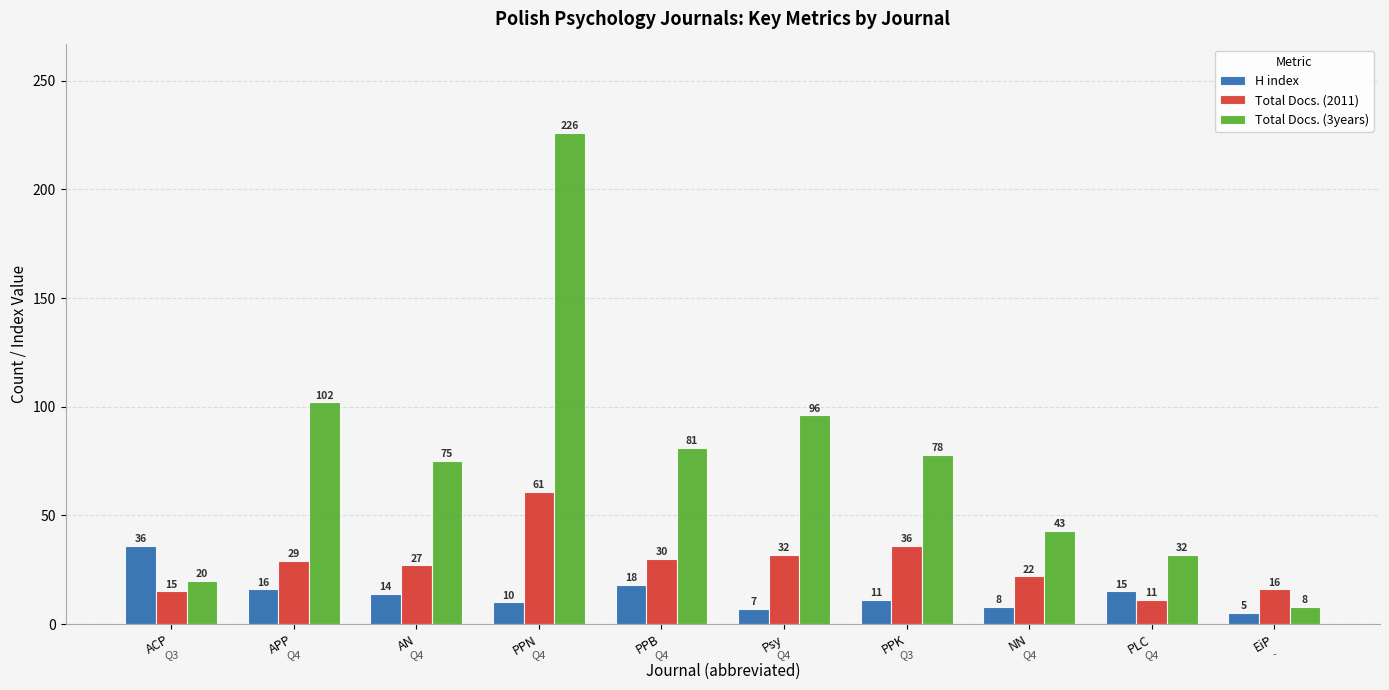

What is the spread (max minus min) of values at ACP?

21